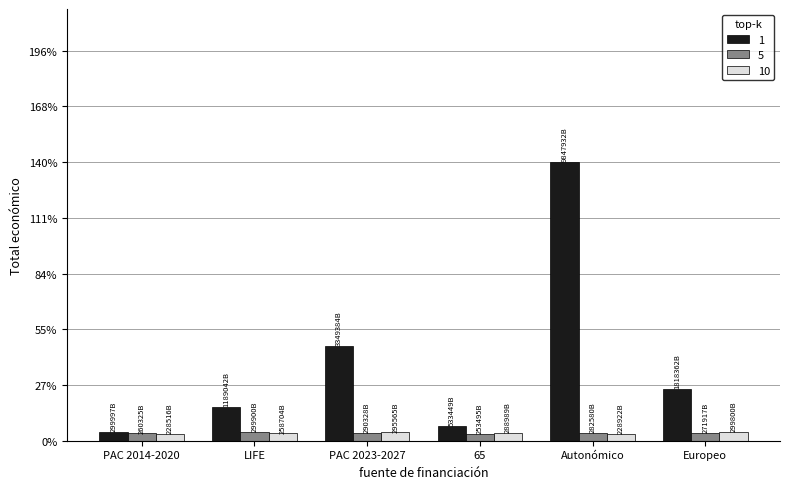

Are the bars grouped side by side (vs. stacked)?

Yes